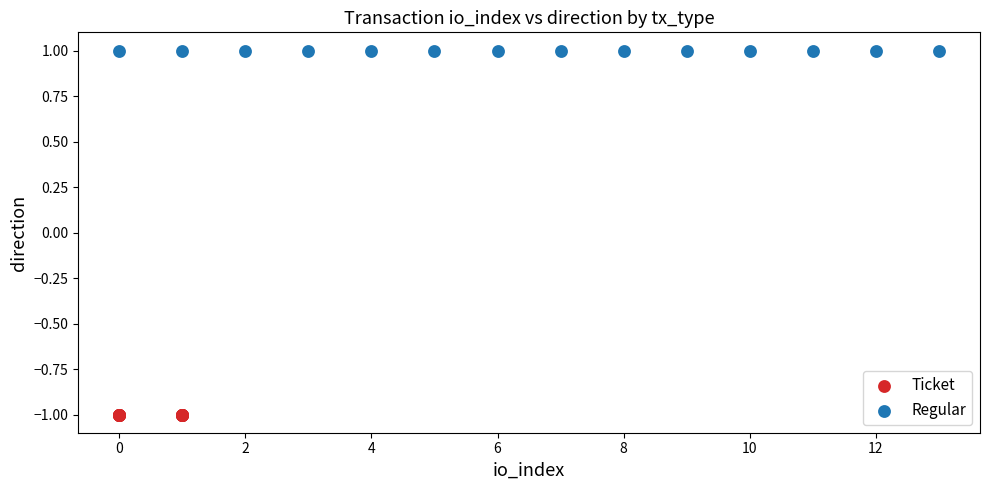

What are all the series names shown in the legend?

Ticket, Regular